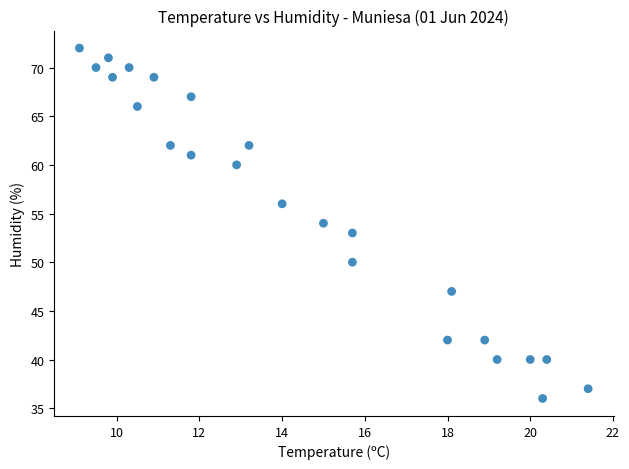

How many points are shown in the scatter plot?

24